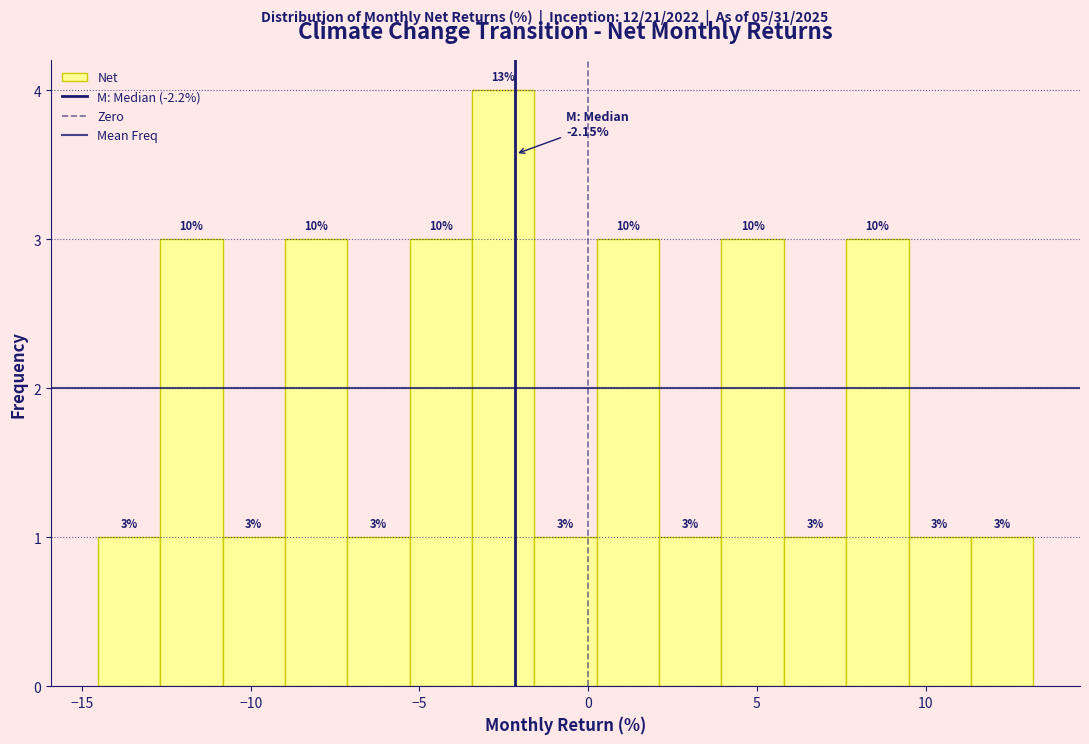

Read against the x-axis, roughly where is the centre of the tallest bar?

-2.5